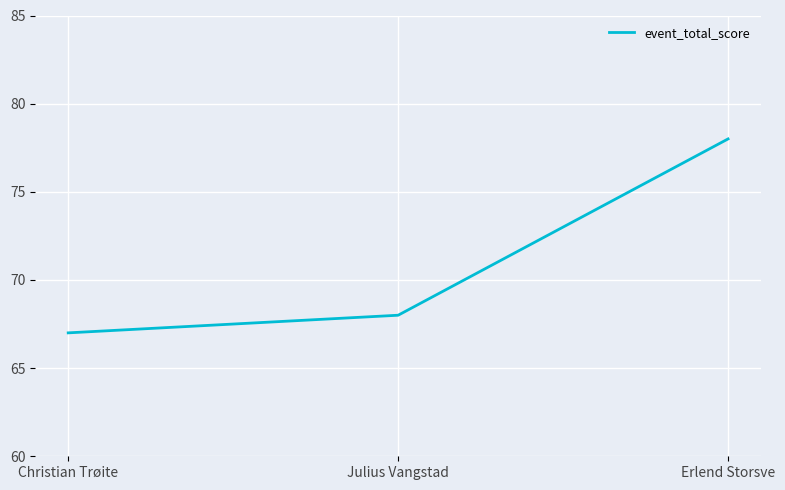

What is the difference between the maximum and minimum values?

11